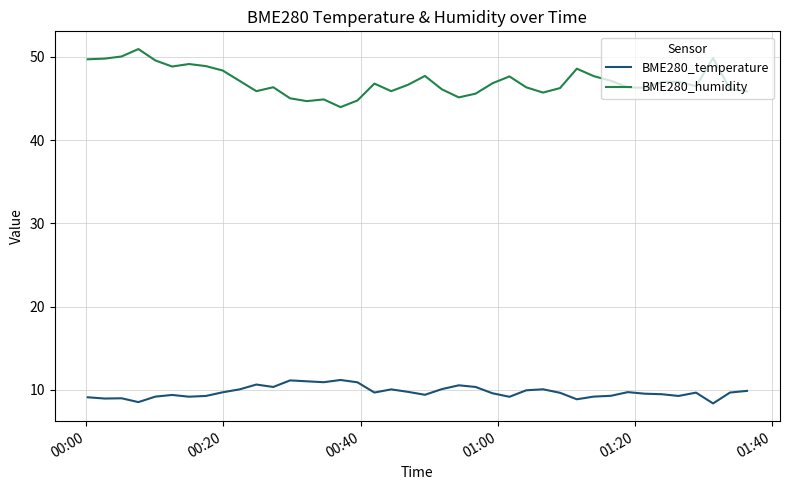

What is the greatest value displayed?

50.9